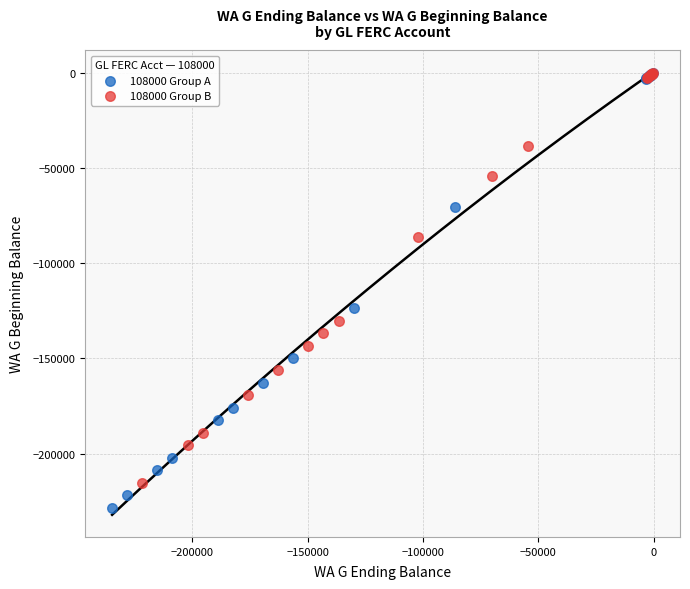

Which series contains the lowest Y value?

108000 Group A